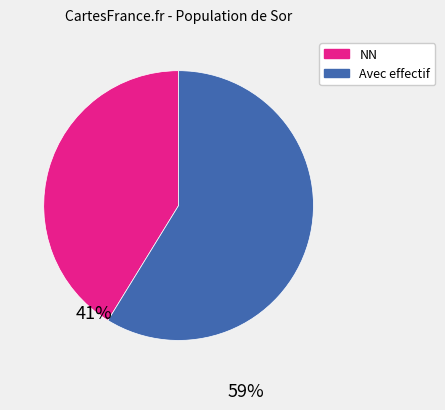

How many segments does this pie chart have?

2